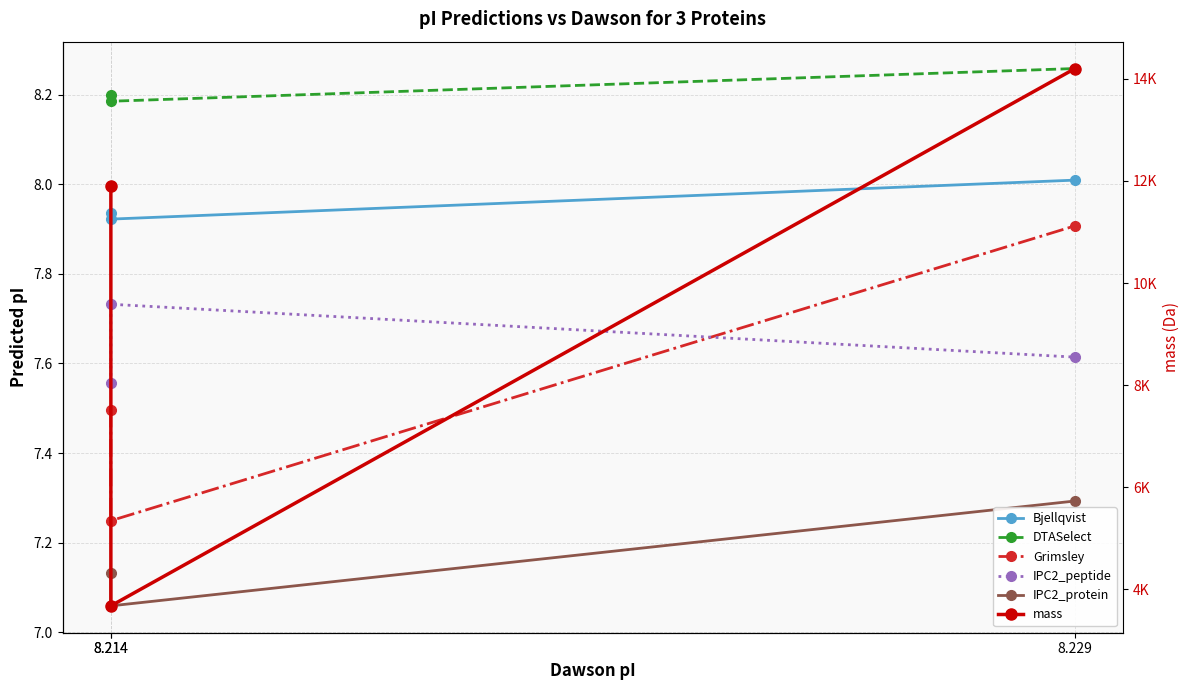

True or false: Grimsley has a value of 7.9 at 8.229.

True